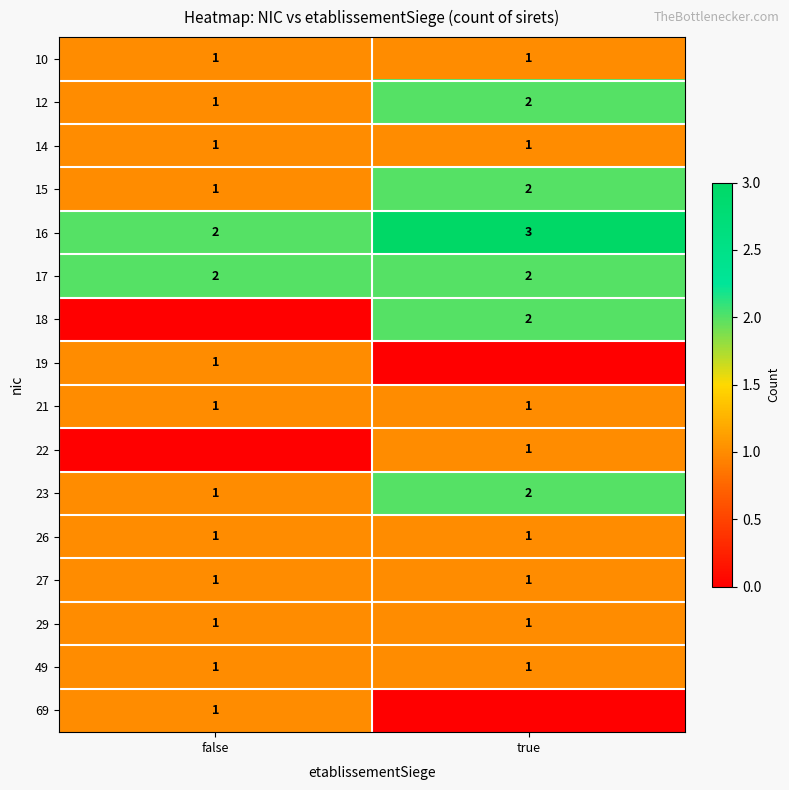

At which label does 12 reach its peak?

true